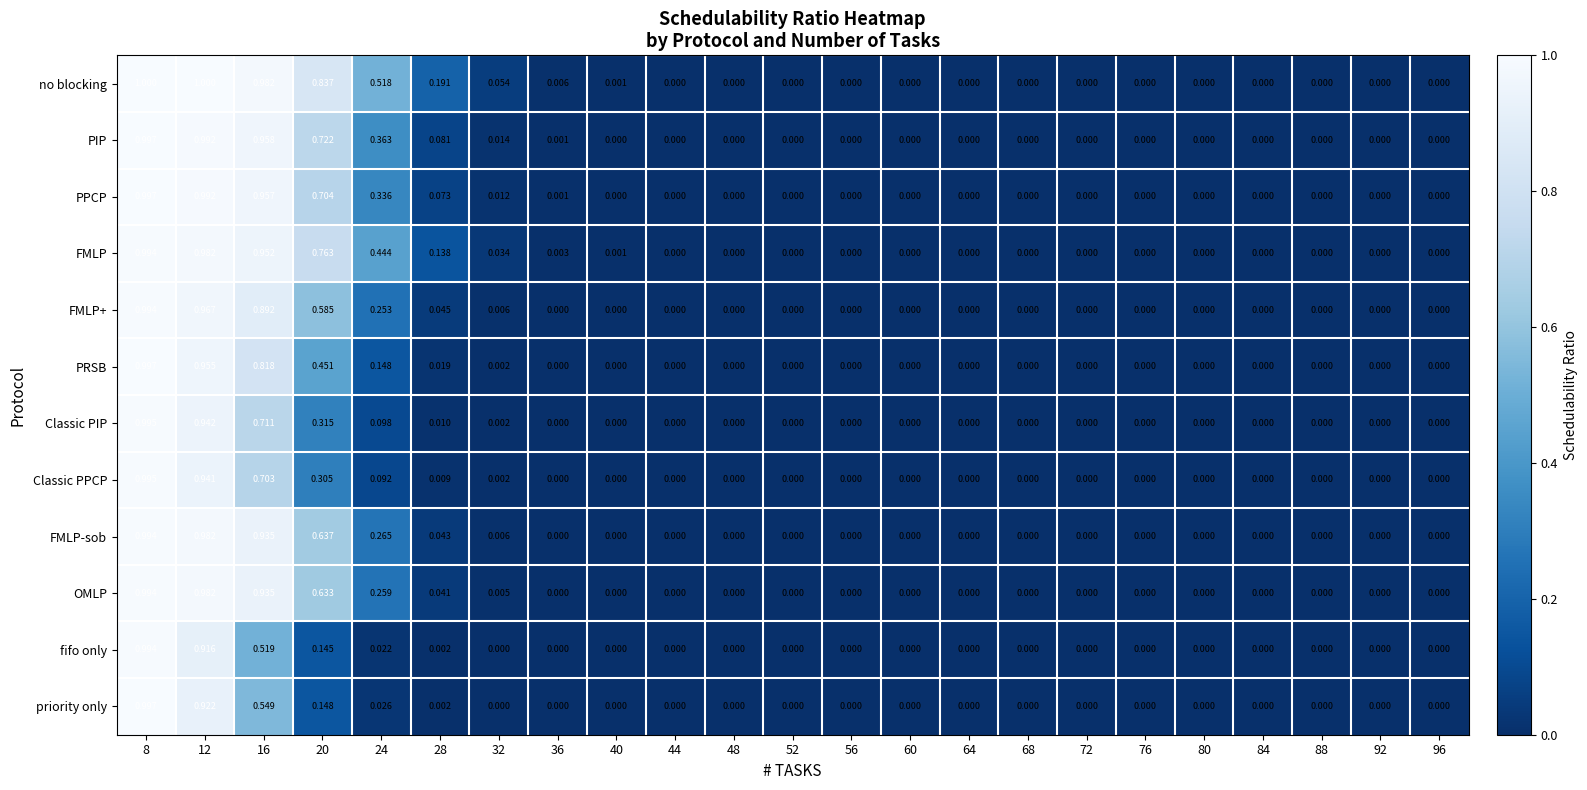

How many values in PIP are above zero?

8